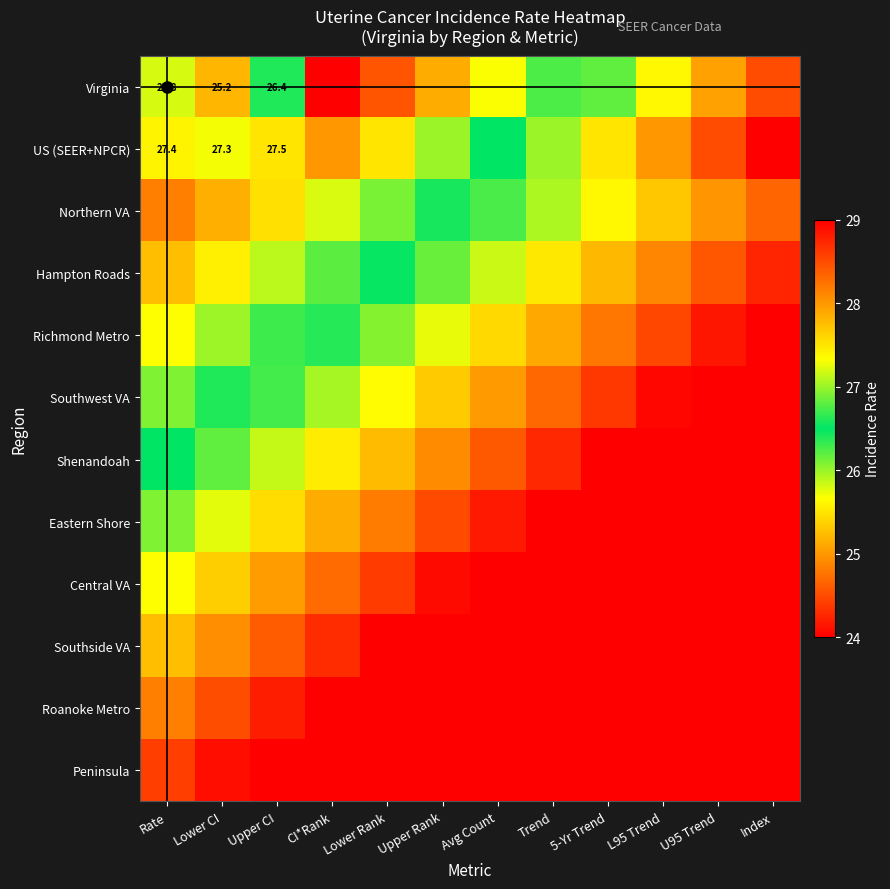

What is the maximum value shown in the chart?

32.1